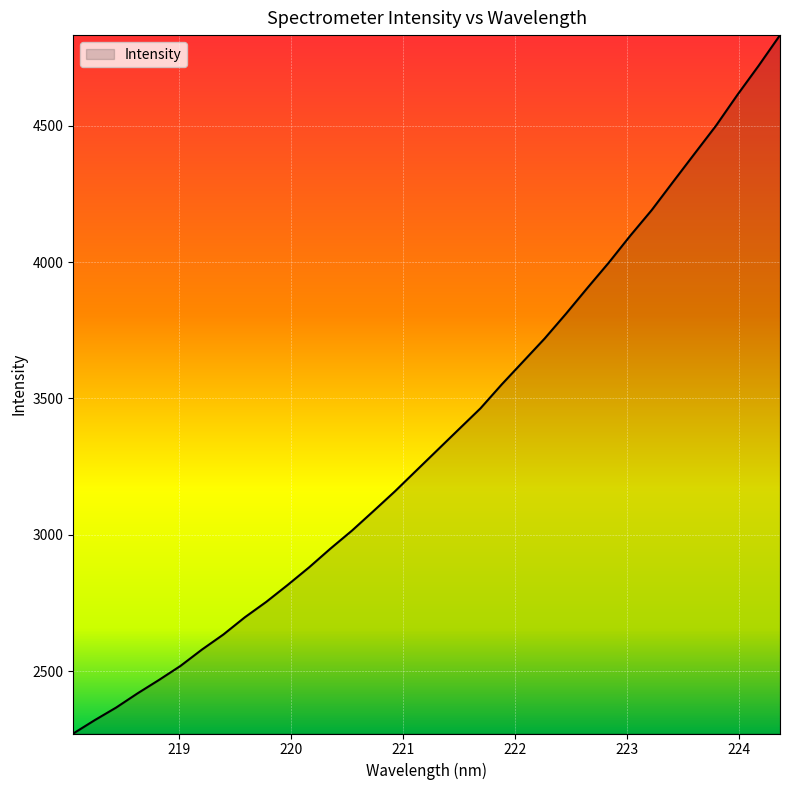

True or false: the data has more than 0 interior local peaks.

False